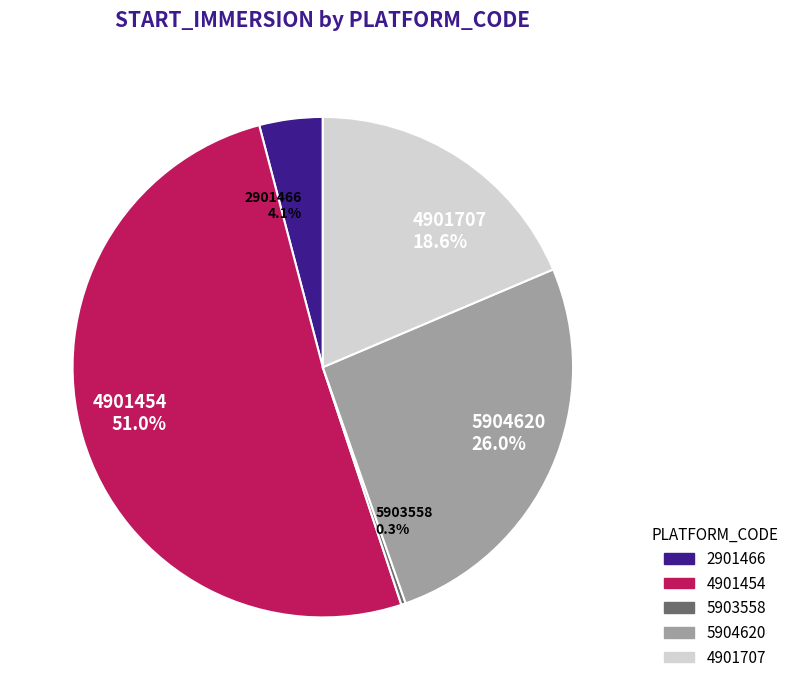

Do 5904620 and 2901466 together represent more than half of the pie?

No